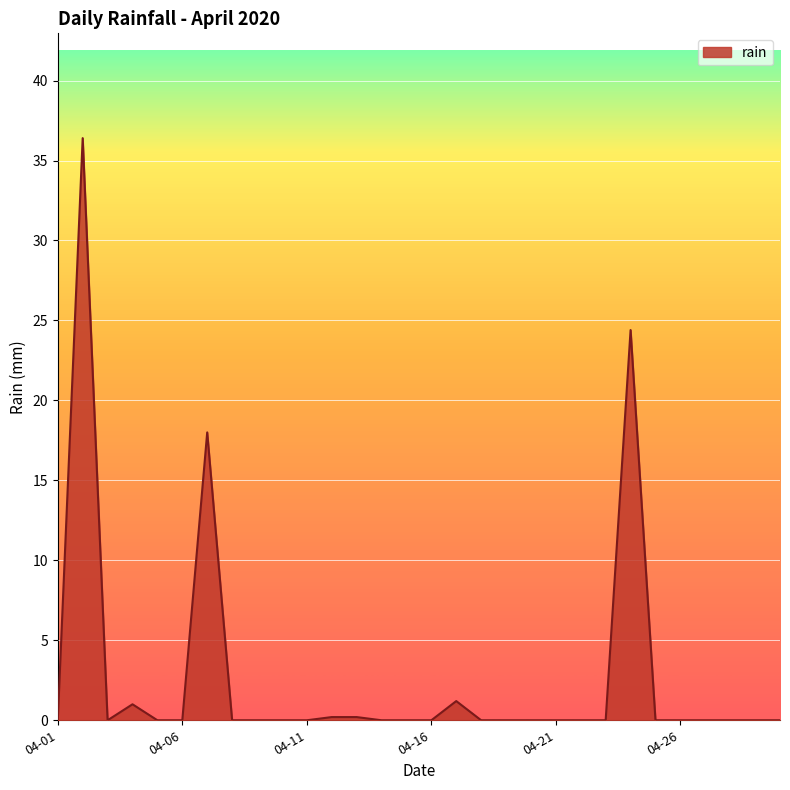

Does the chart have visible grid lines?

Yes